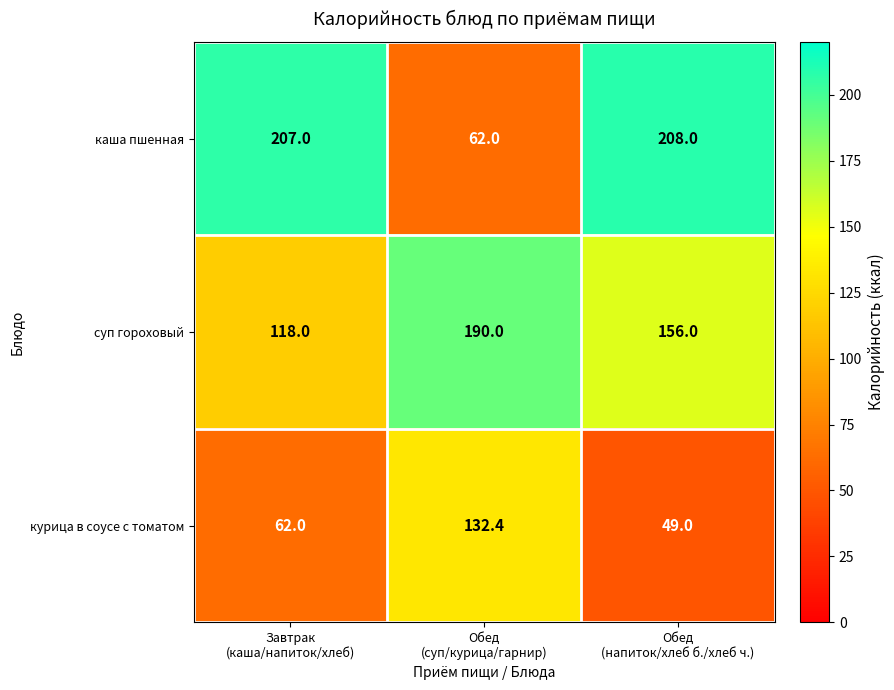

What is the spread (max minus min) of values at Обед
(суп/курица/гарнир)?

128.0